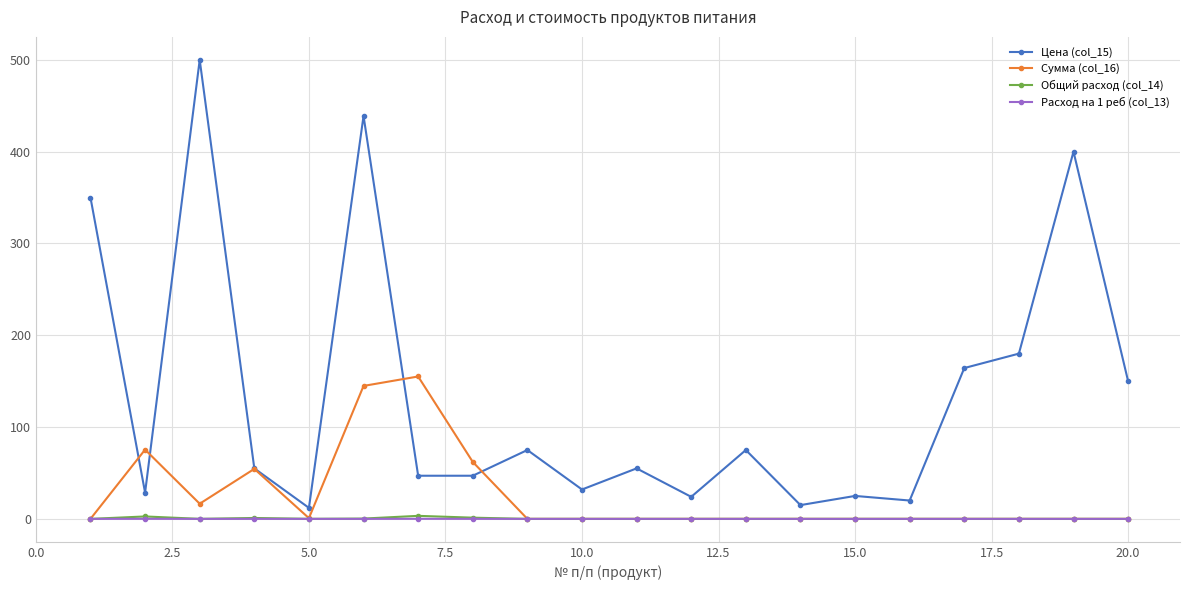

At how many categories does at least one series exceed 196?

4